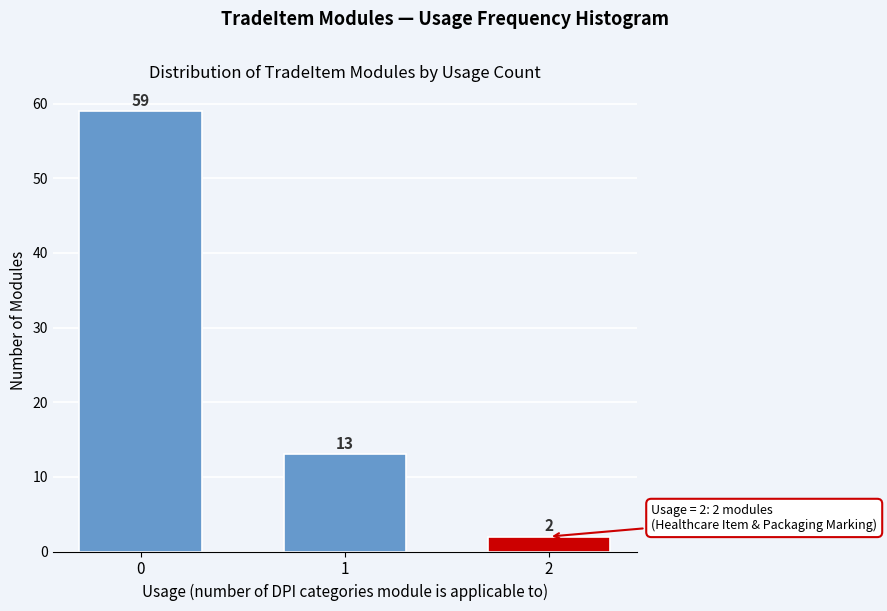

Reading left to right, extract all data points from this chart.

59	13	2